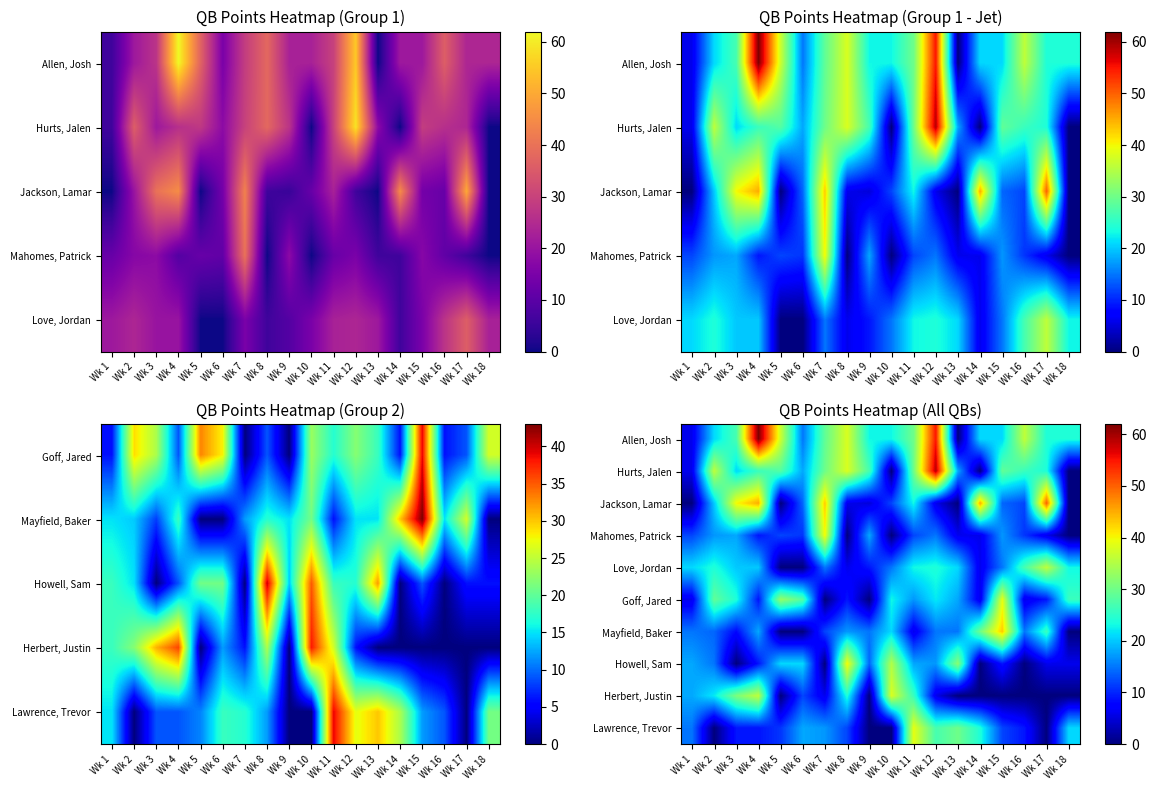

Which series has the largest range (max minus min)?

Allen, Josh